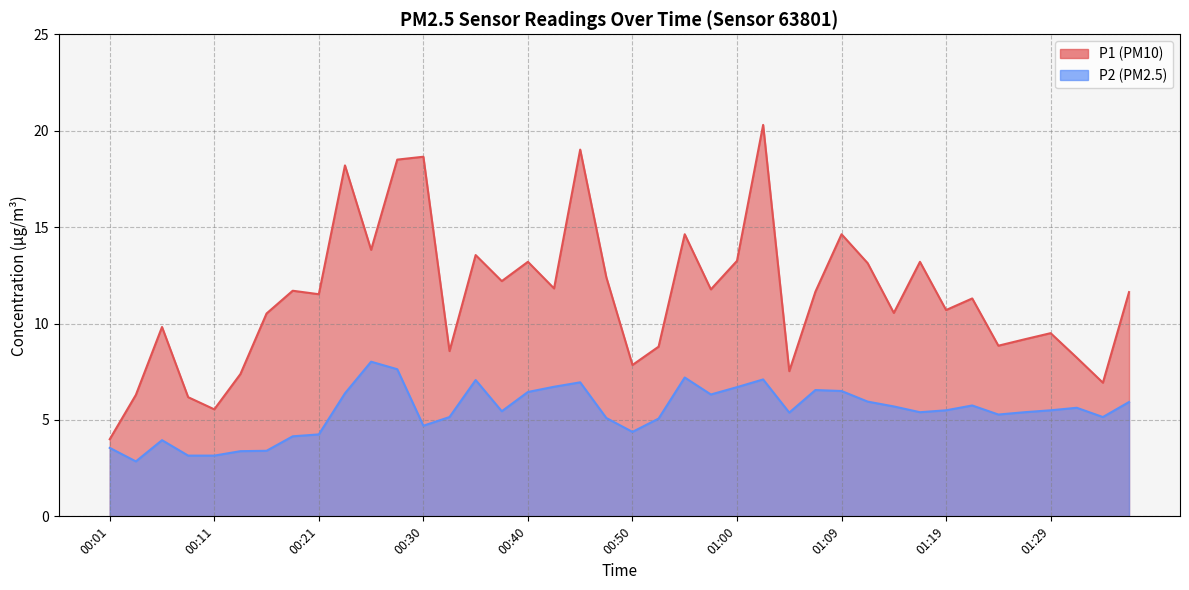

Which category has the highest value across all series?

01:02